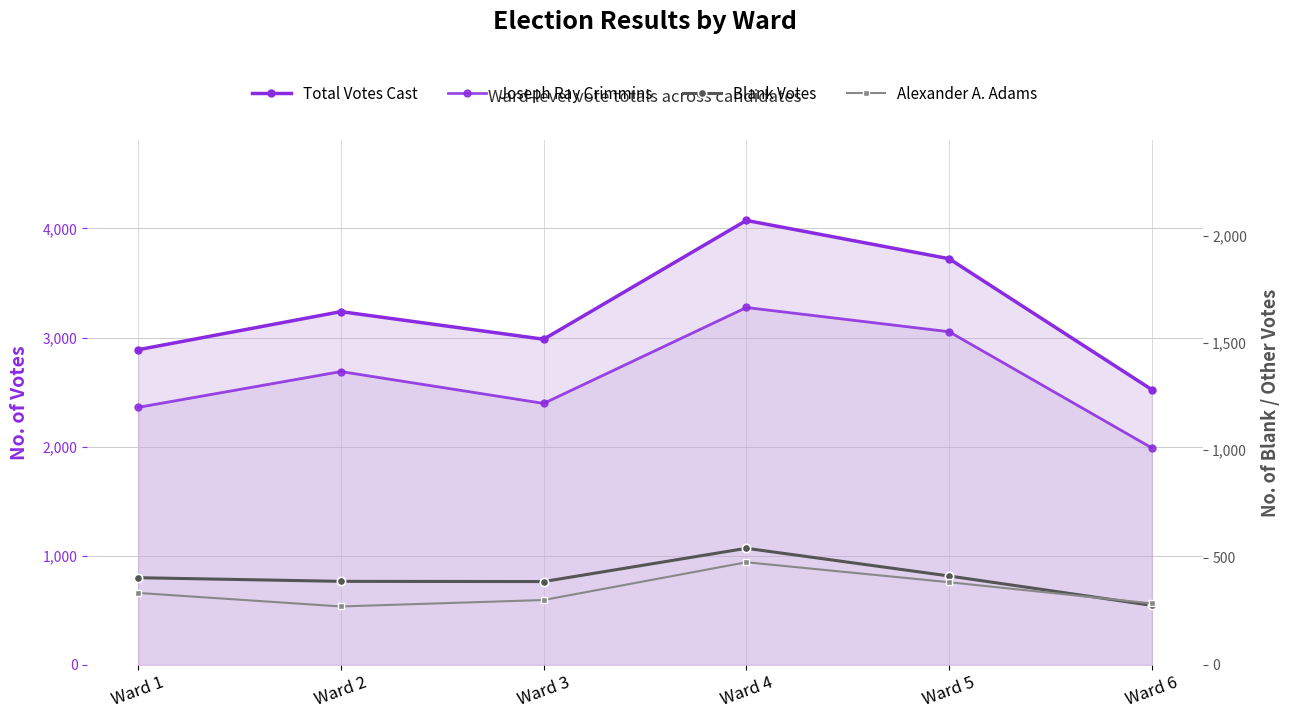

How many series are shown in this chart?

4